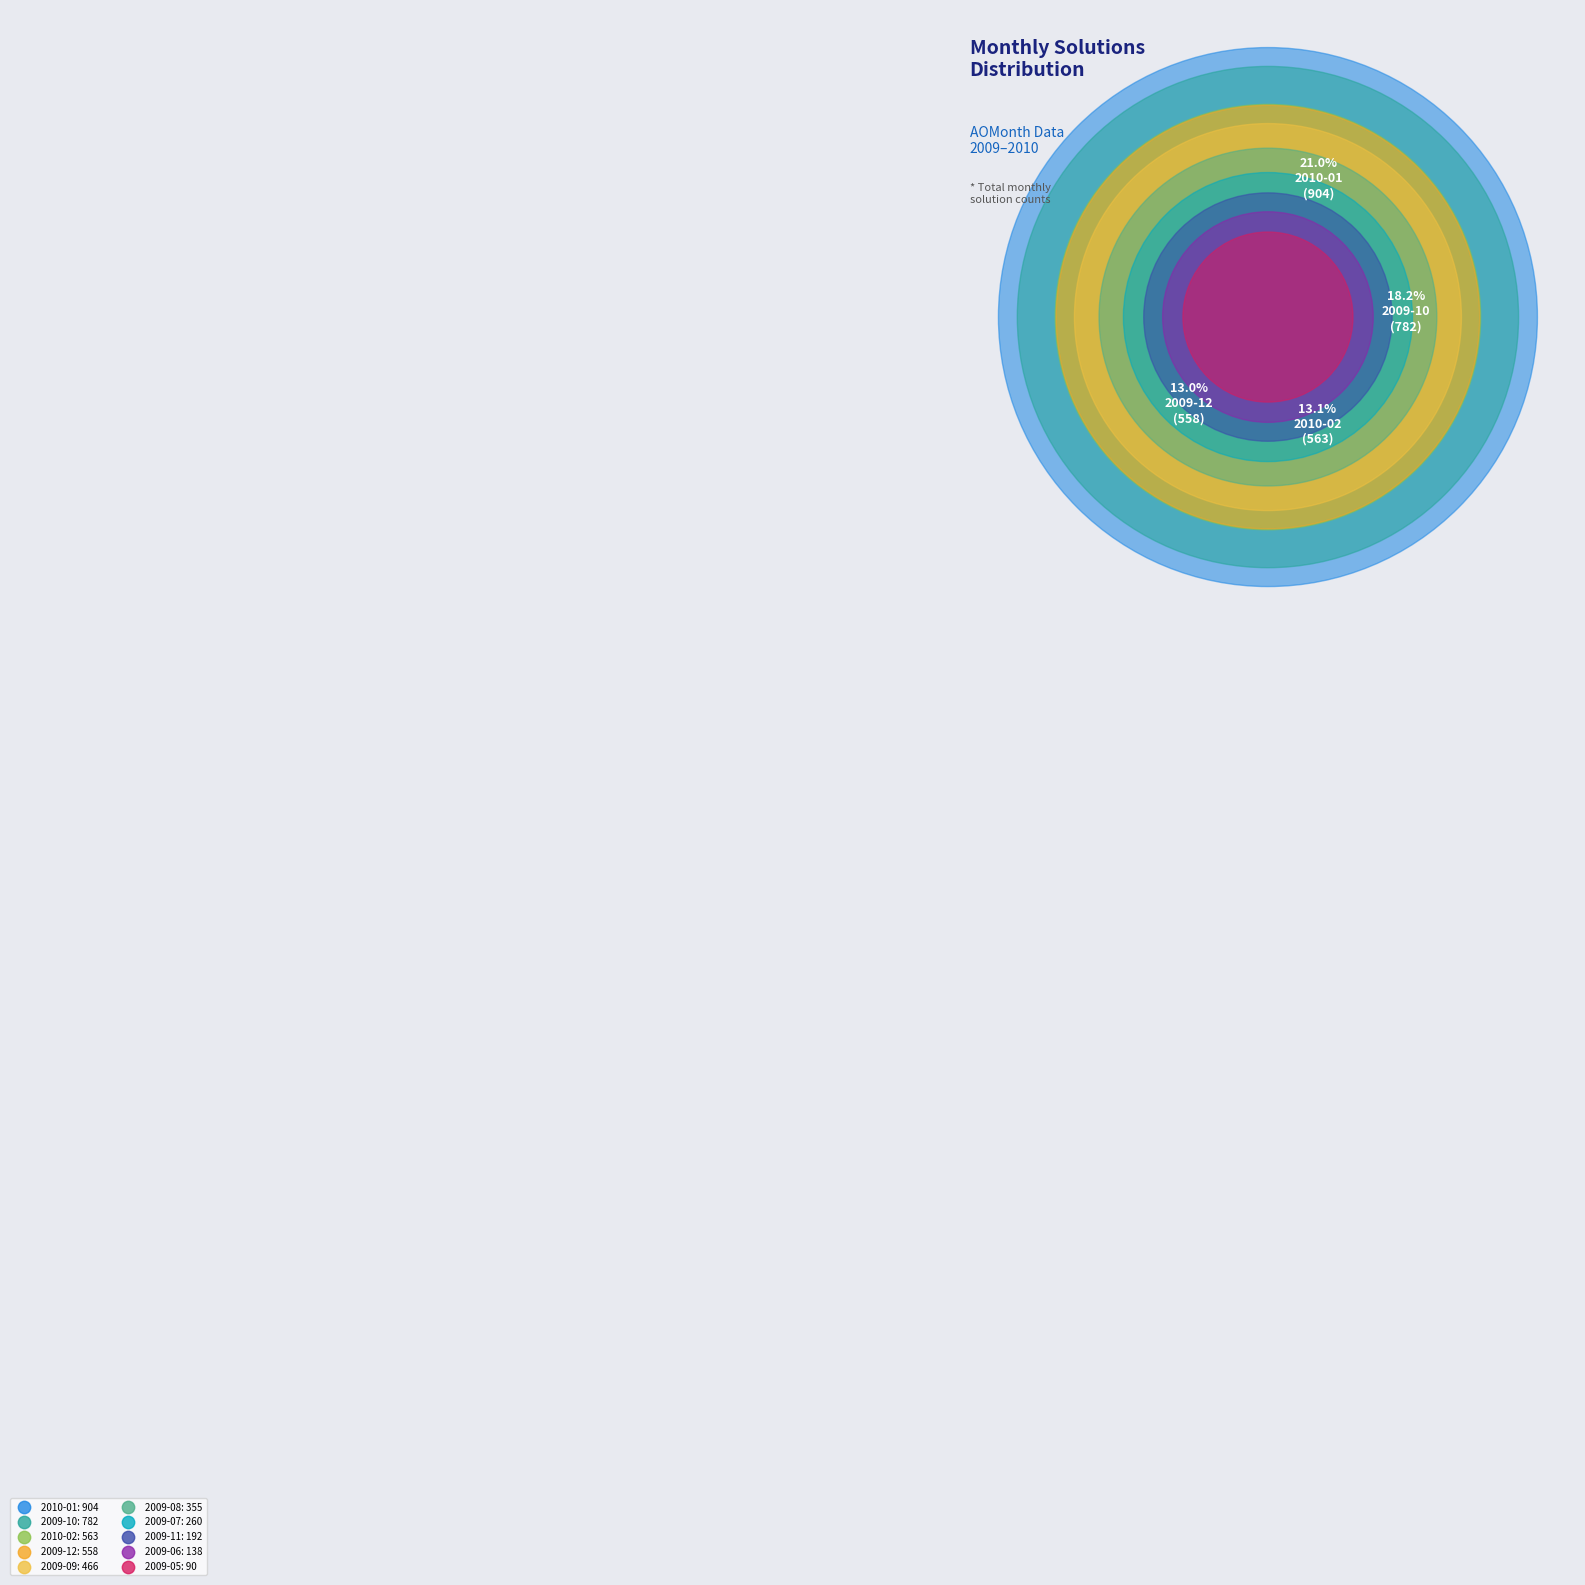

How much of the chart is everything except 2009-06?

96.8%